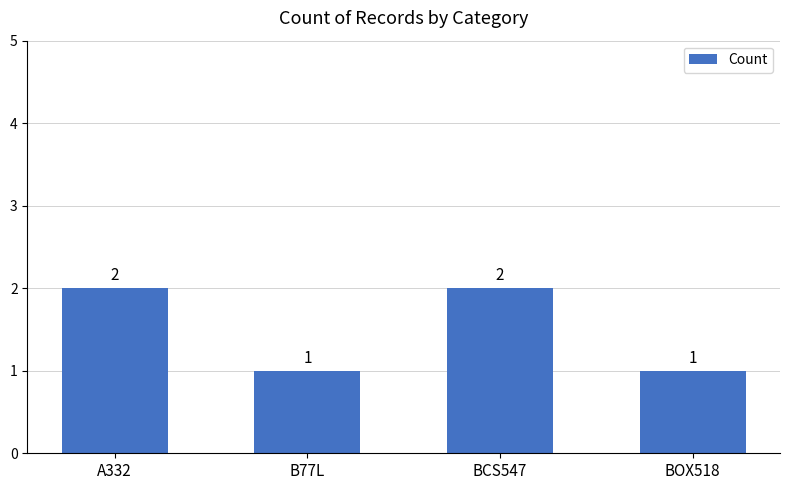

What is the sum of all values?

6